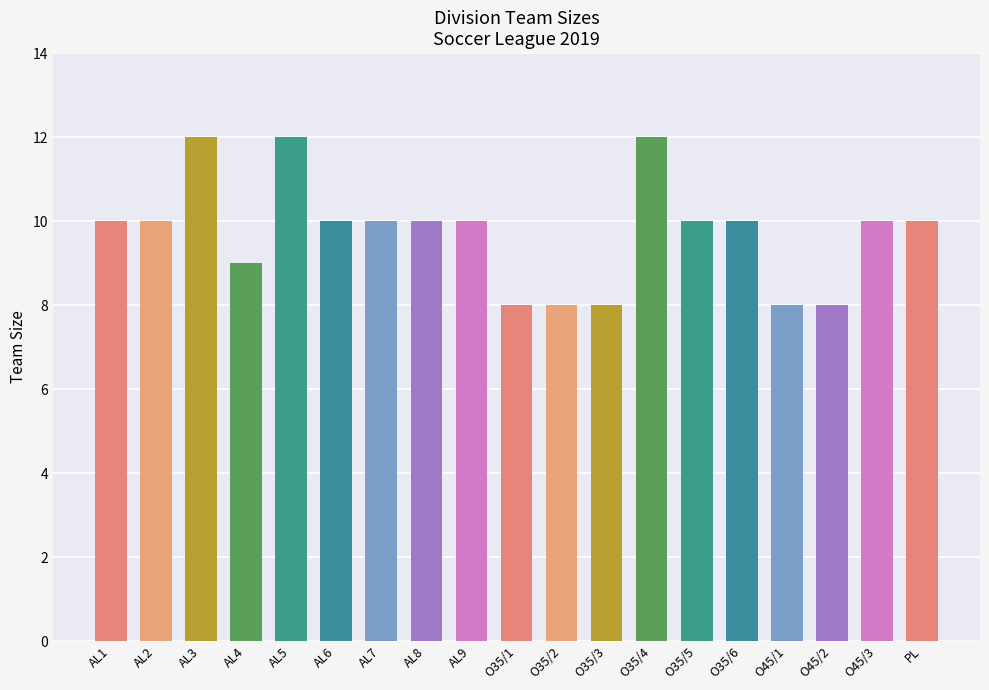

True or false: the data shows 5 at AL7.

False